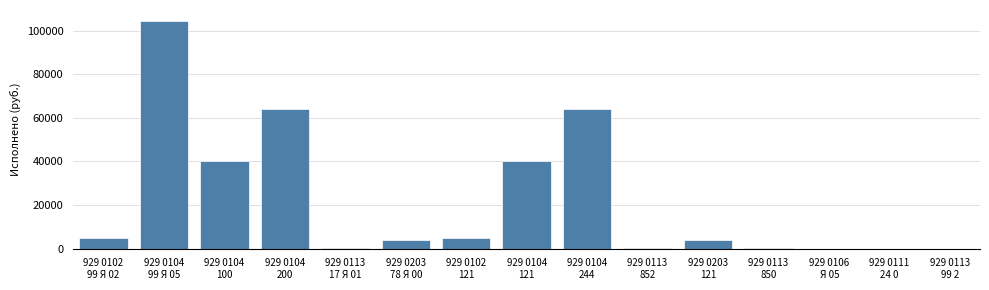

What is the greatest value displayed?

104238.1